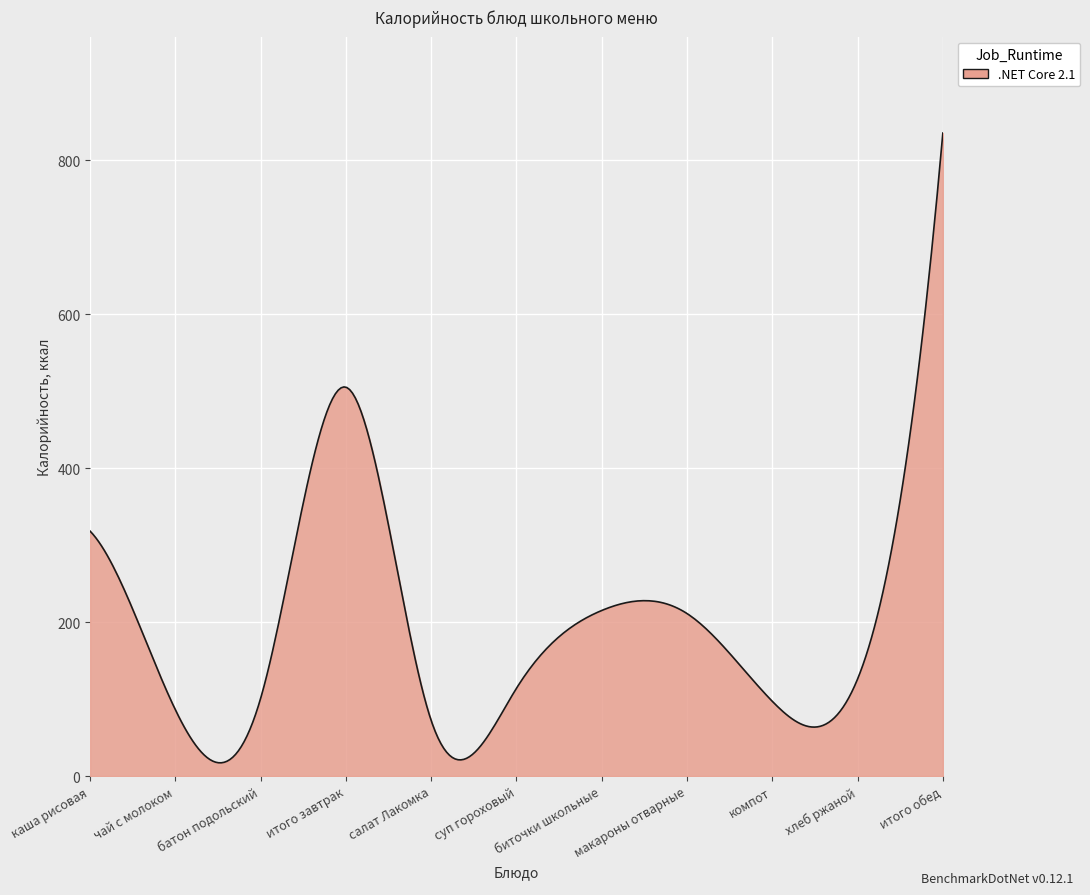

What is the maximum value shown in the chart?

835.0